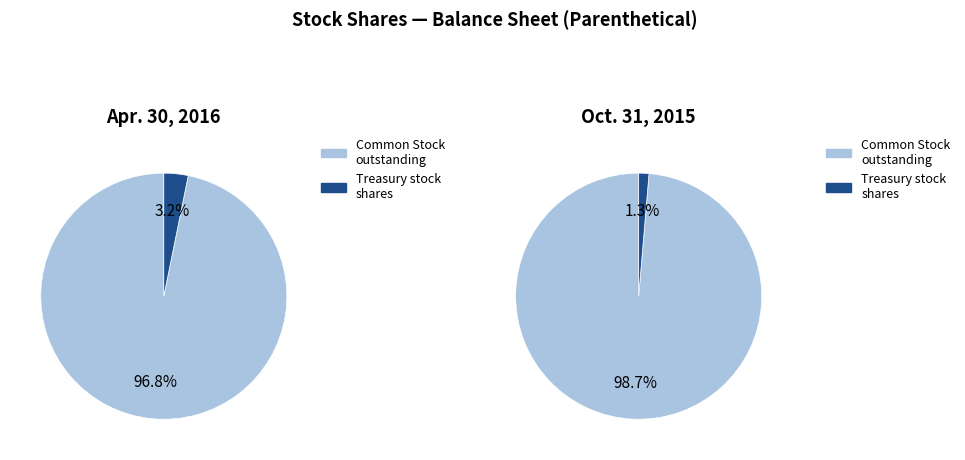

Which slice represents more than half of the pie?

Common Stock, shares outstanding